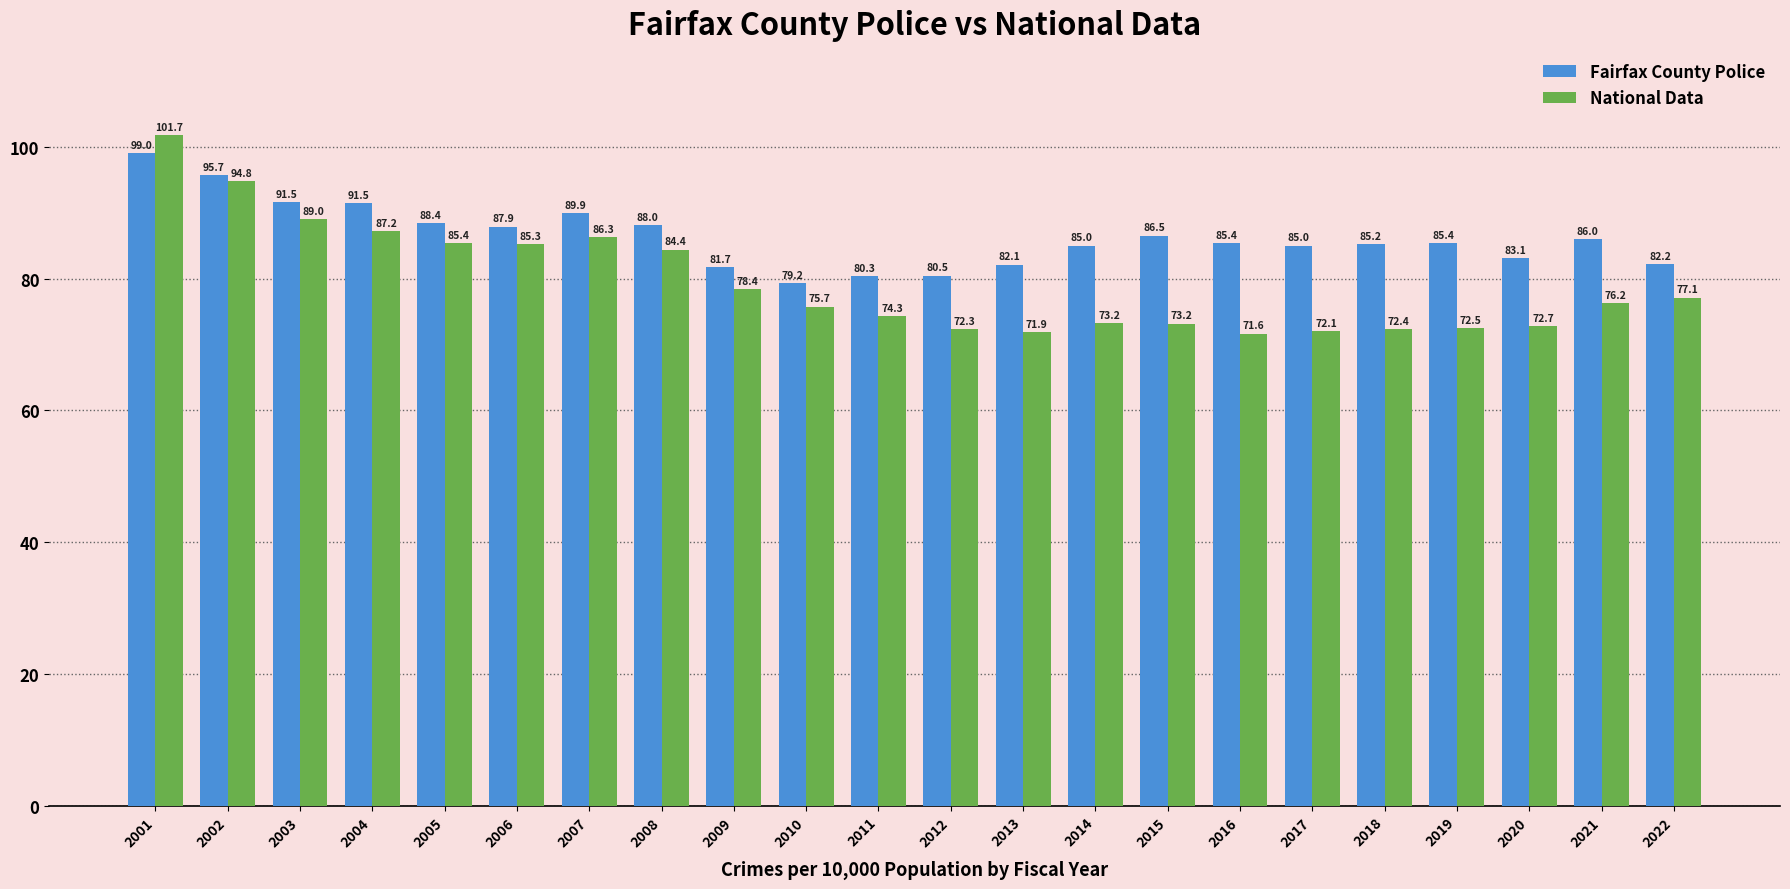

Is the value of Fairfax County Police at 2001 greater than the value of National Data at 2010?

Yes